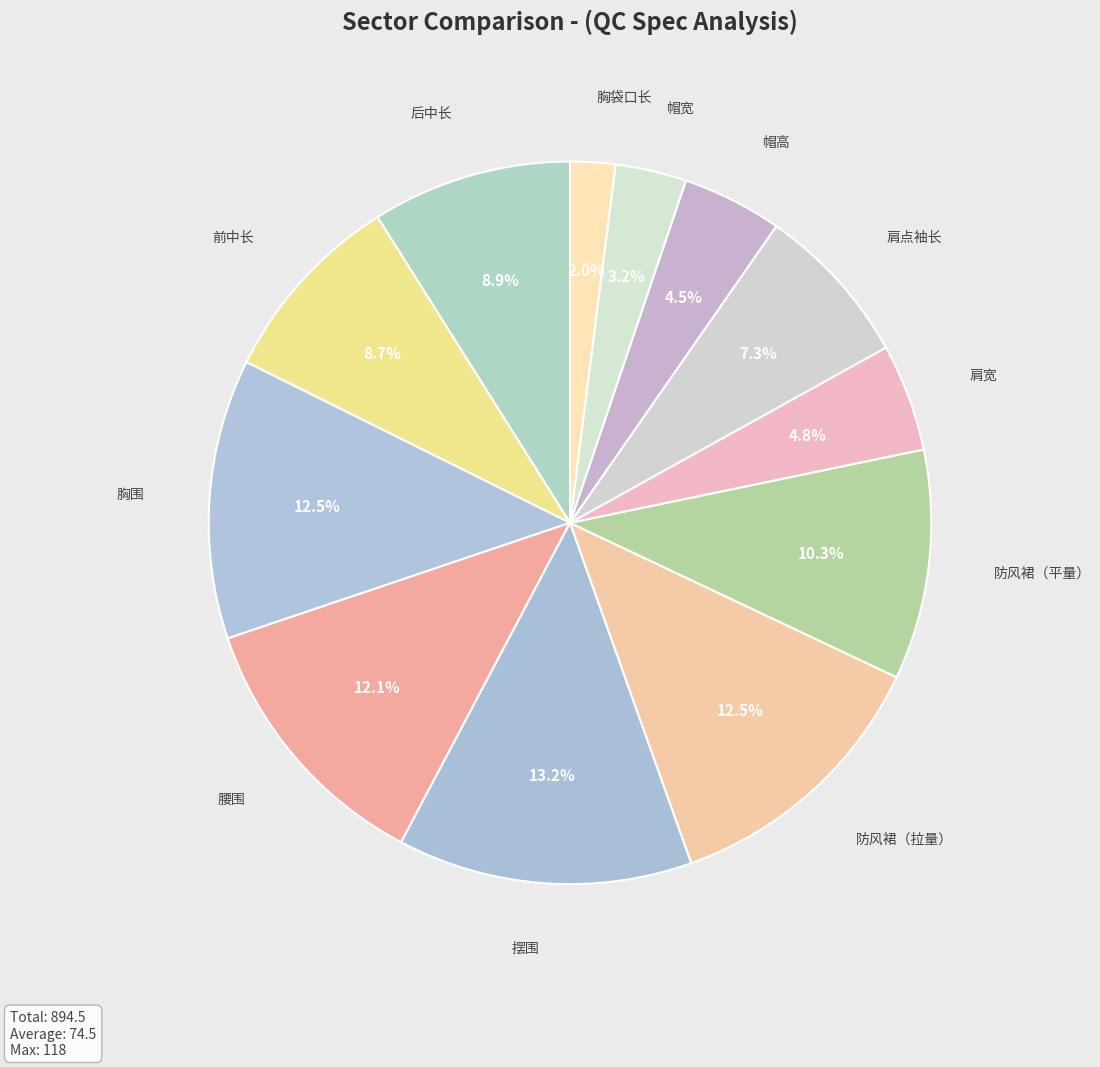

To the nearest percent, what is the combined percentage of 摆围 and 帽宽?

16%